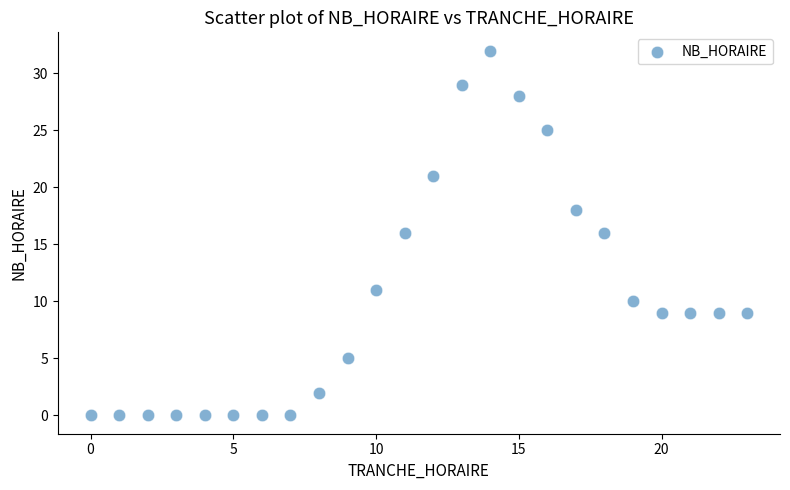

What is the range of Y values (max minus min)?

32